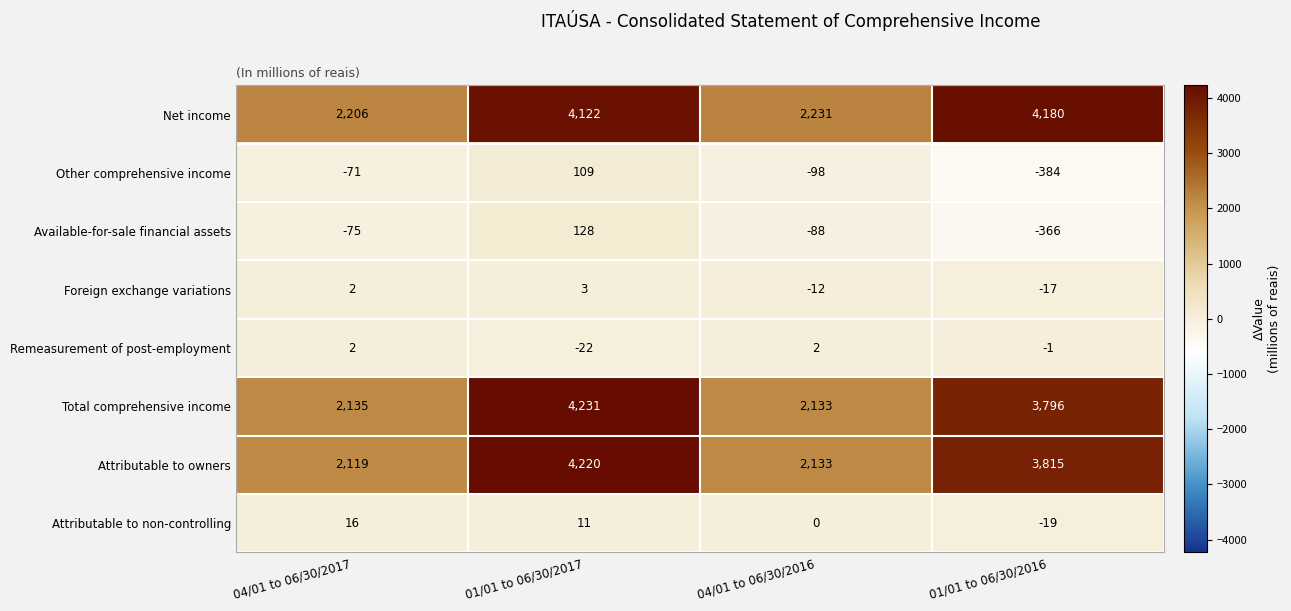

How many data points in Foreign exchange variations are less than 2?

2